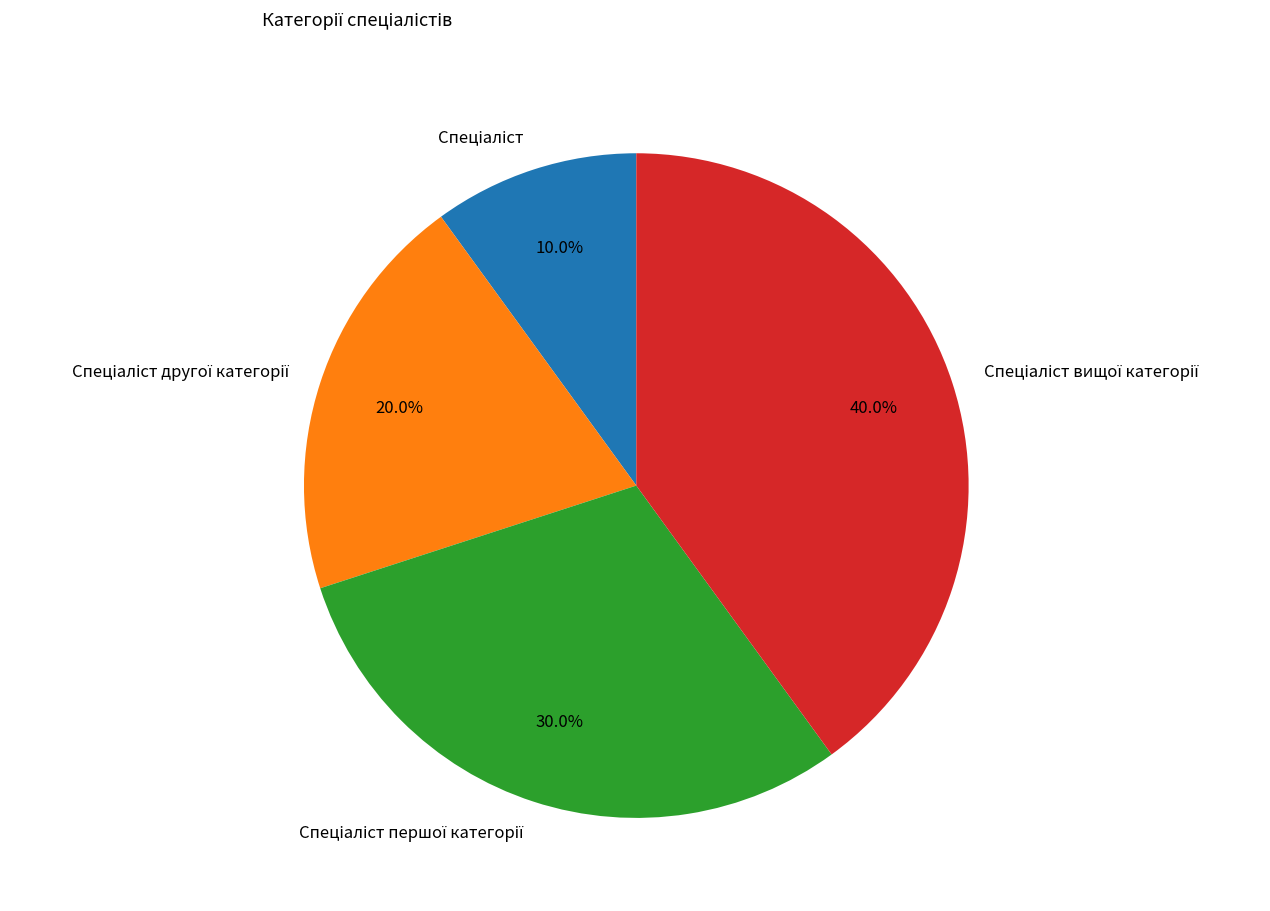

Is there any slice that represents more than half of the pie?

No